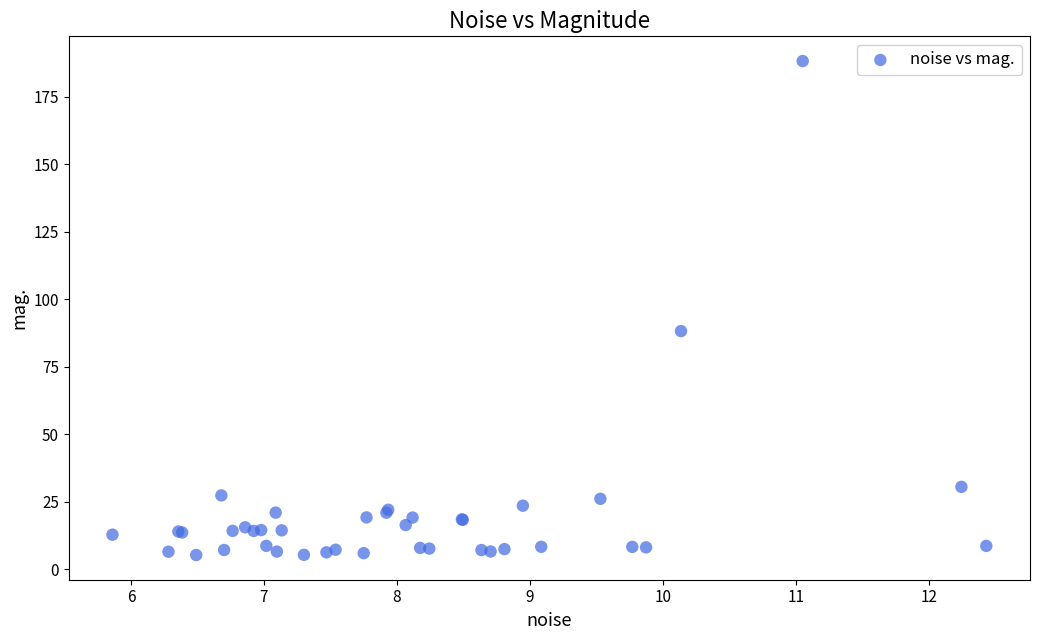

What Y value in the scatter plot is closest to 96?

88.2